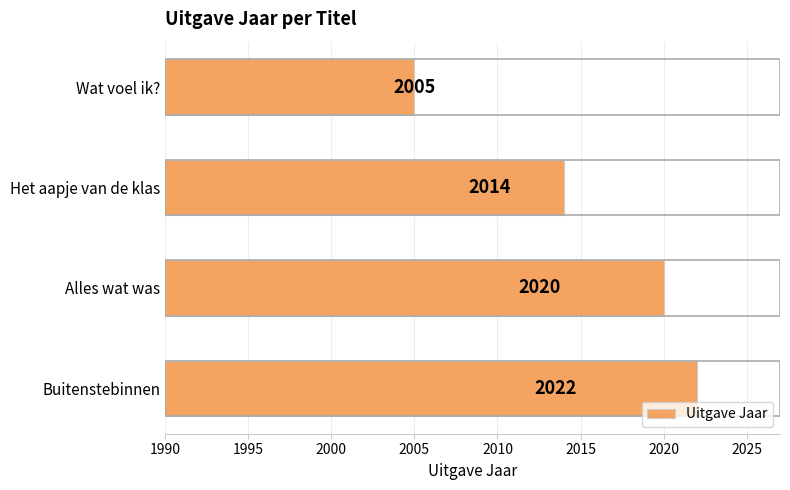

How many data points does each series have?

4